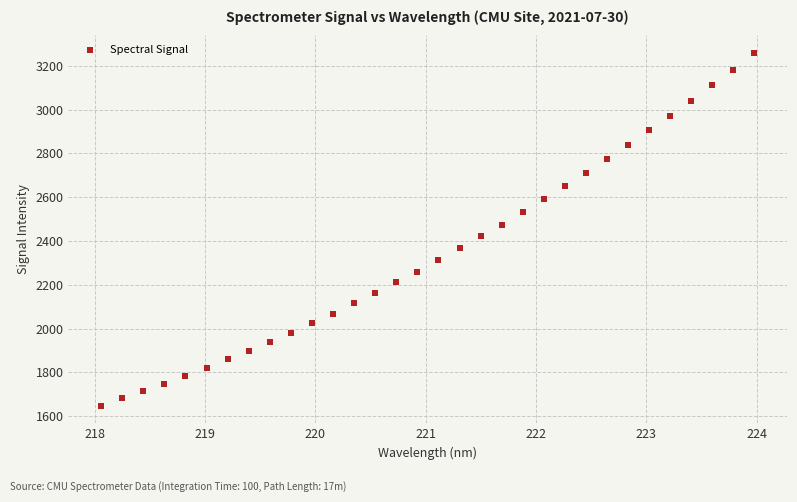

What is the range of Y values (max minus min)?

1610.3